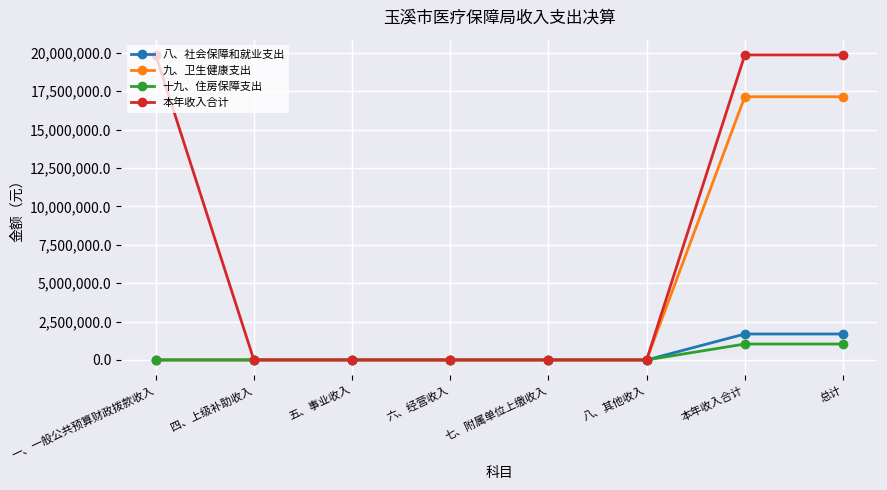

Which series has the widest spread of values?

本年收入合计